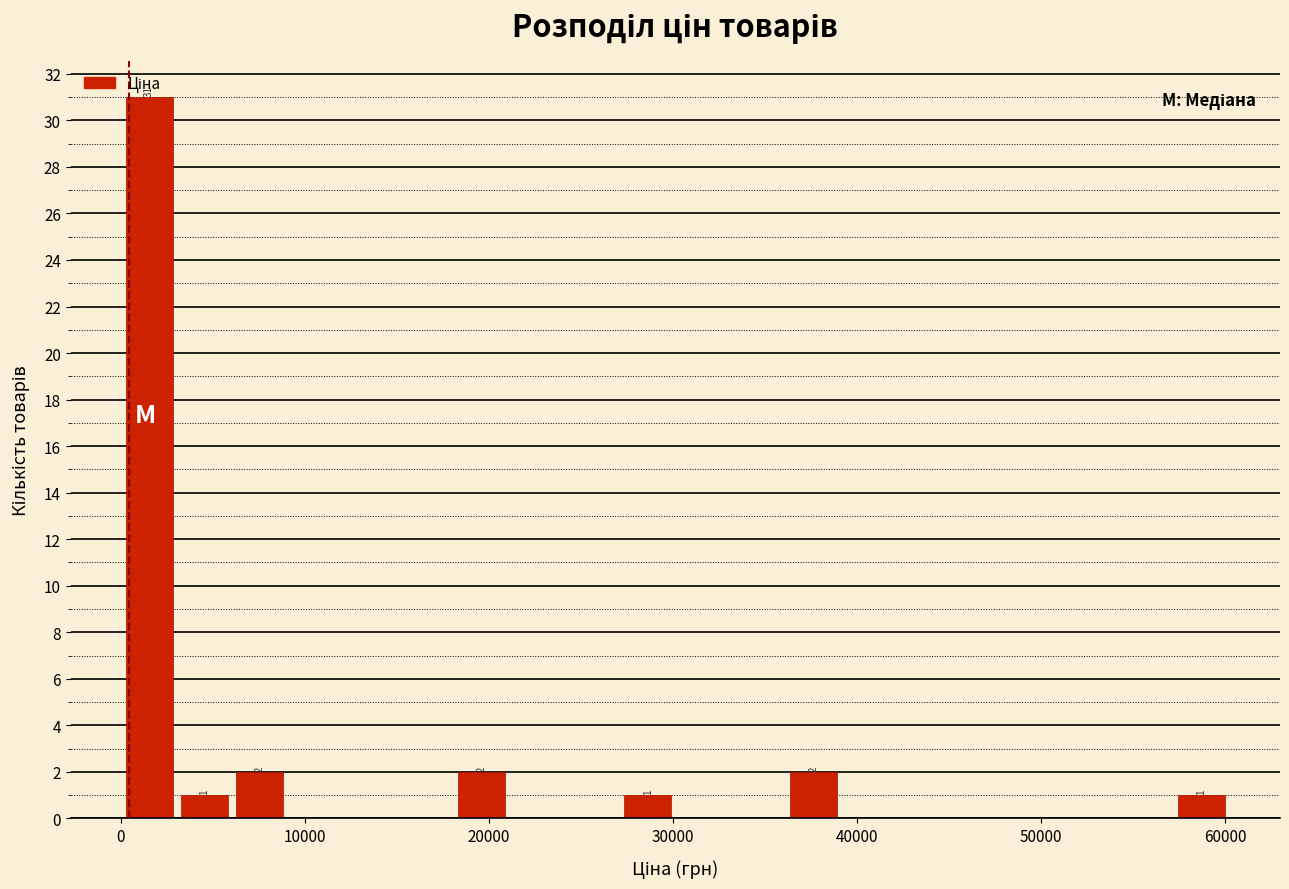

Read against the x-axis, roughly where is the centre of the tallest bar?

2000